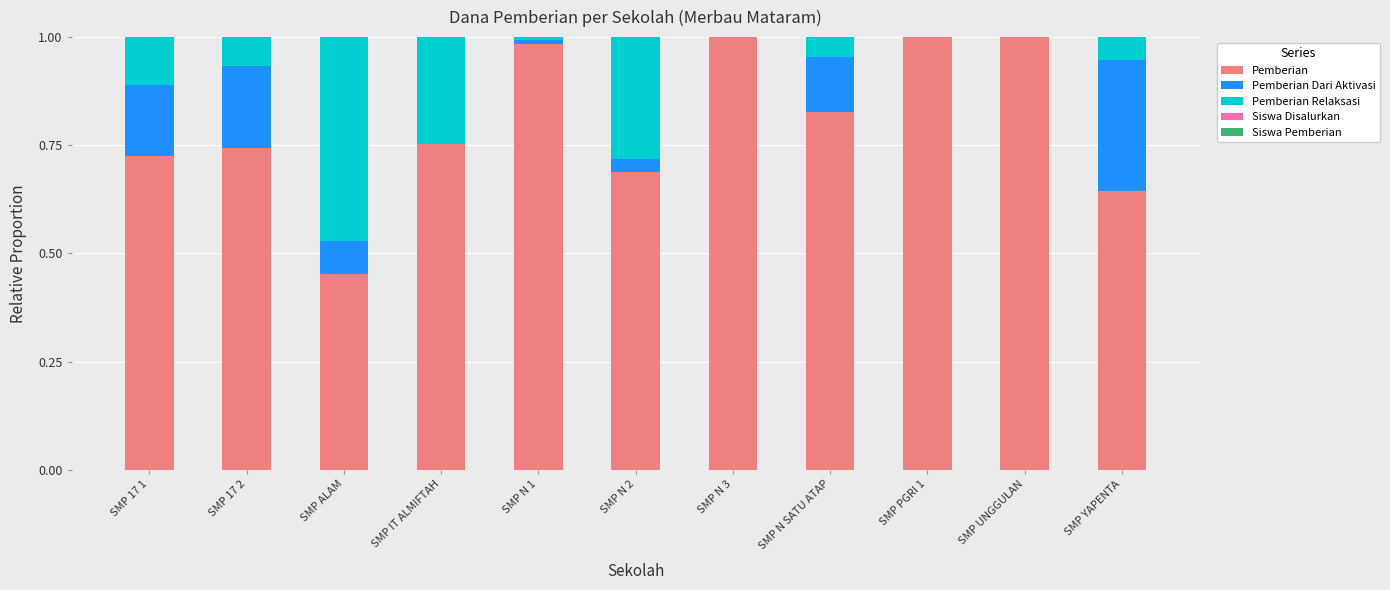

The value of Pemberian at SMP PGRI 1 is 1.5. True or false?

False